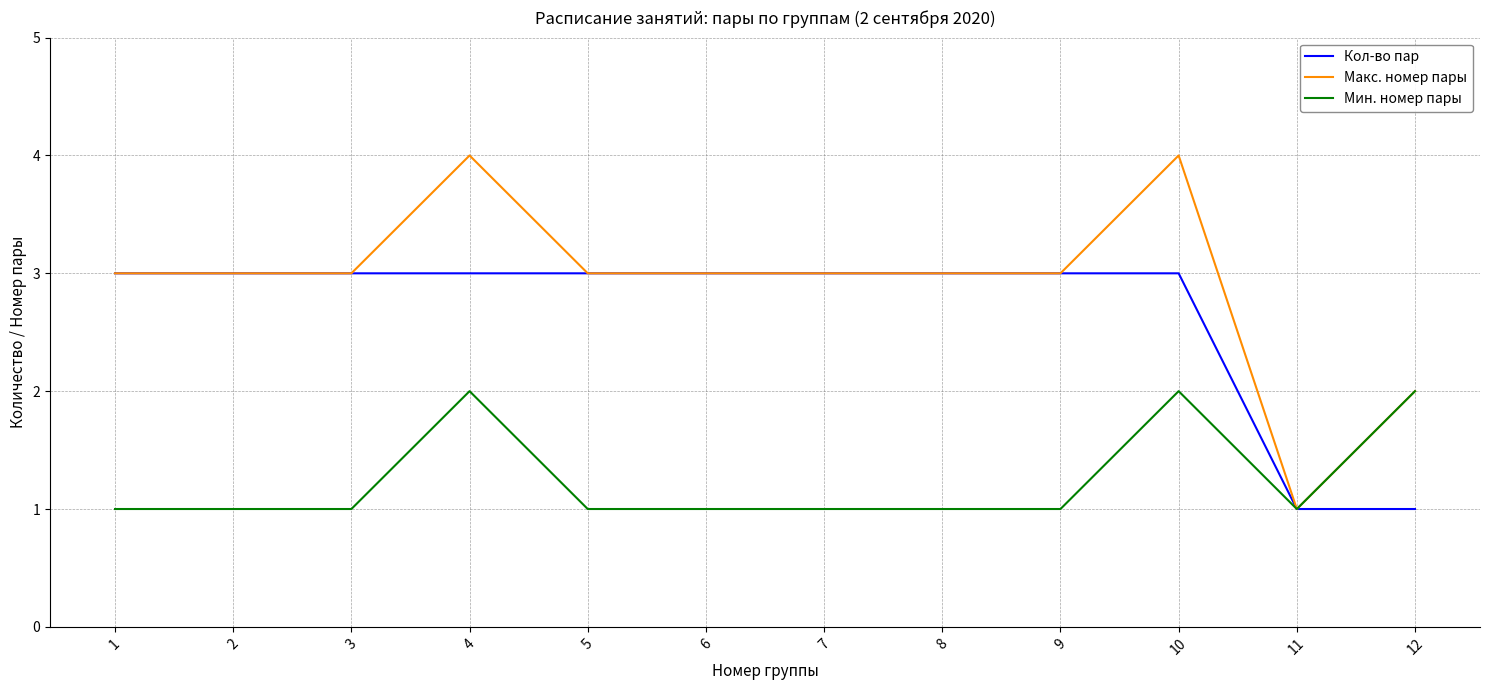

Which series has the largest total across all categories?

Макс. номер пары